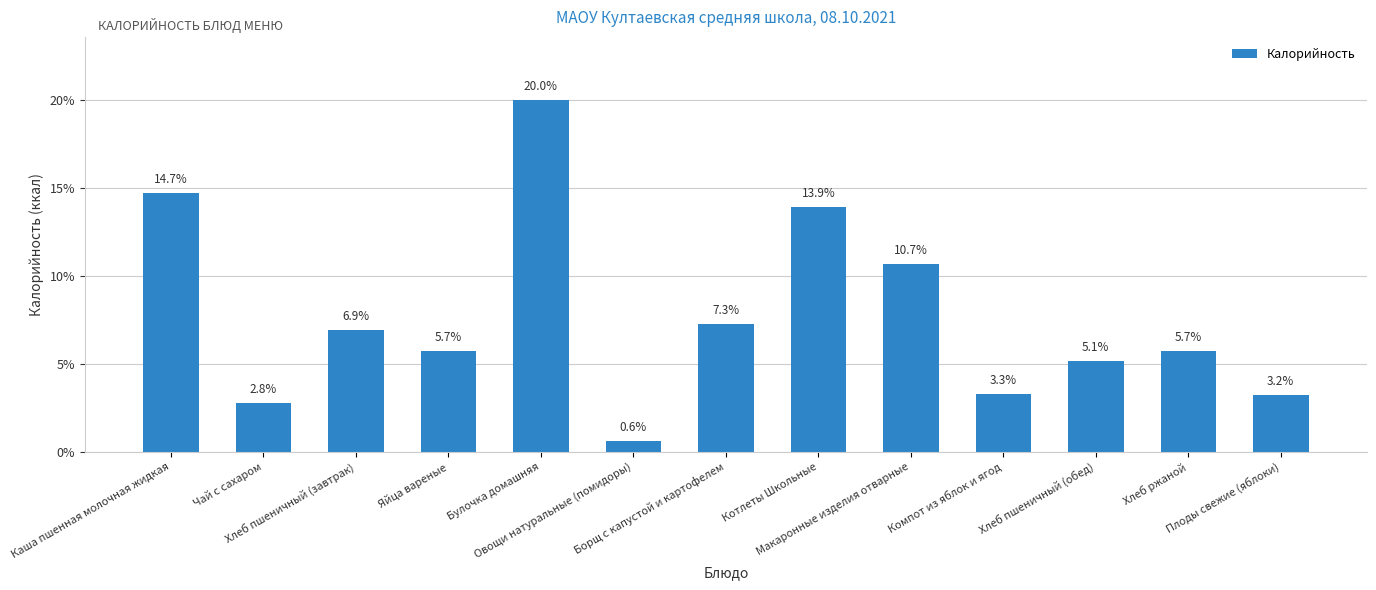

What is the sum of the values at Чай с сахаром and Хлеб ржаной?

8.5